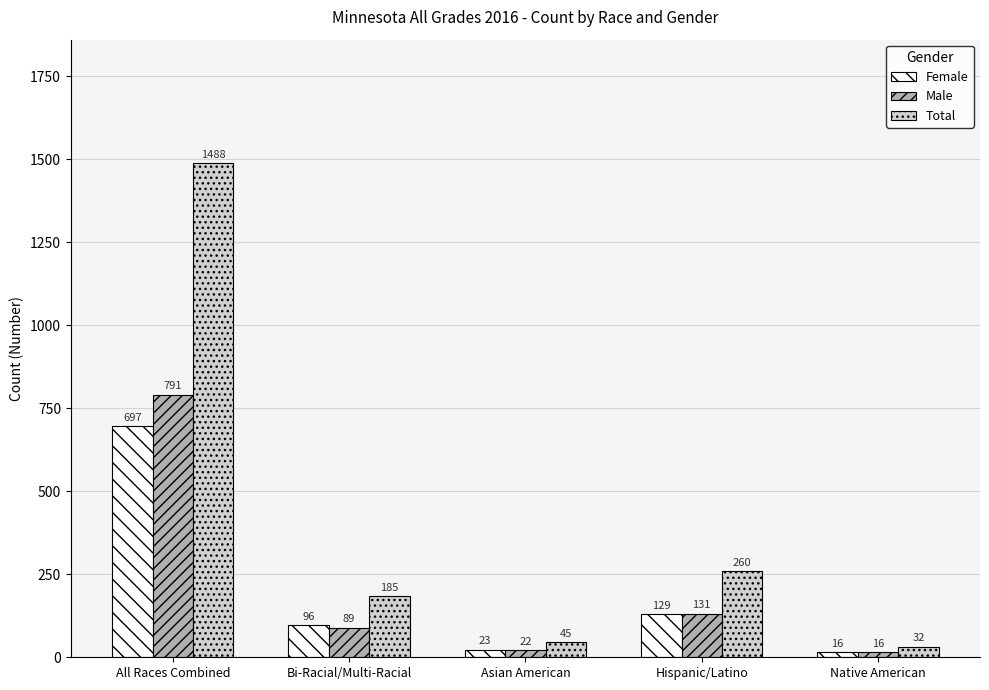

What position from the right is Bi-Racial/Multi-Racial?

4